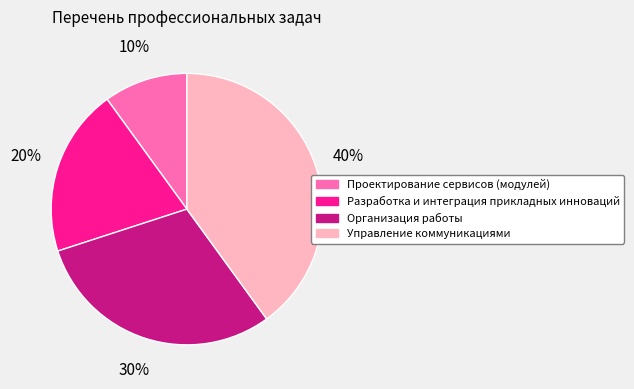

Rank the categories by value from highest to lowest.

Управление коммуникациями, Организация работы, Разработка и интеграция прикладных инноваций, Проектирование сервисов (модулей)